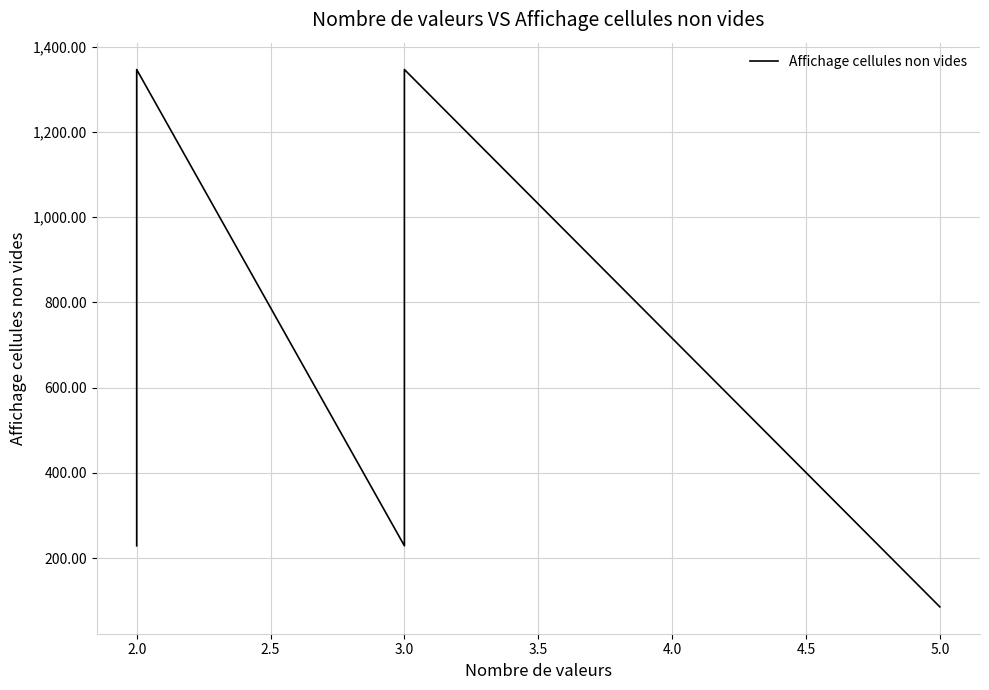

What is the label of the 4th point from the left?

3.0